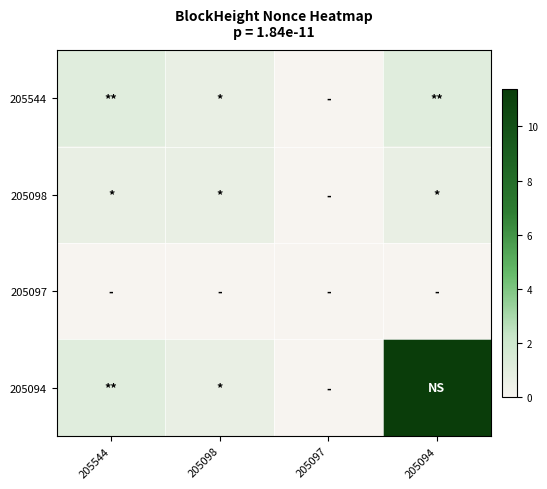

Between 205544 and 205094, which is larger?

205544